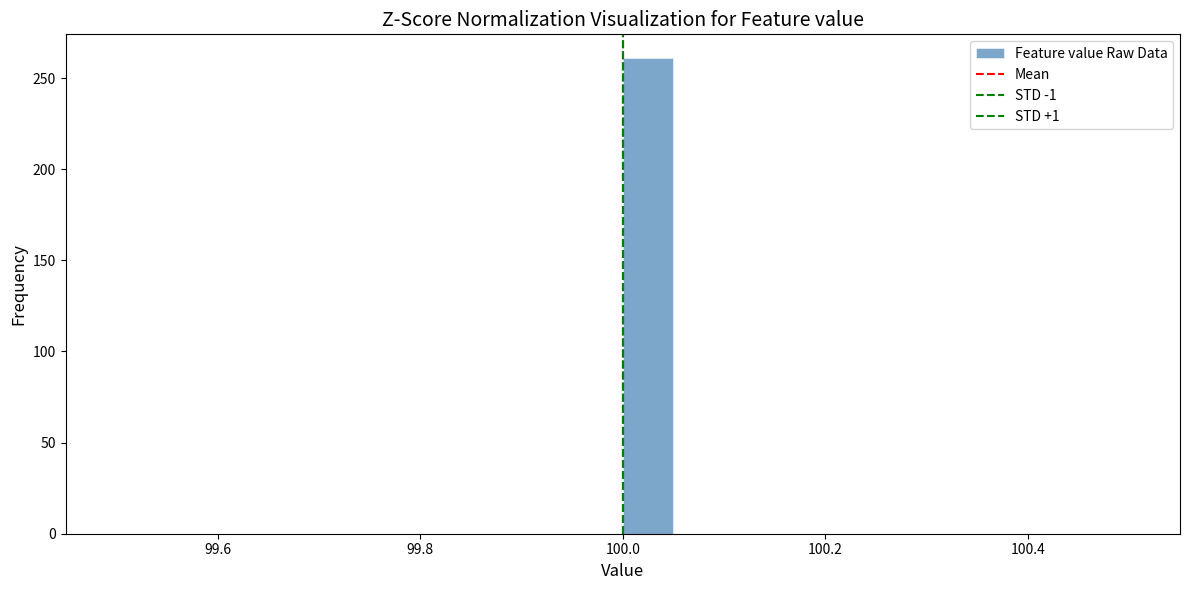

Read against the x-axis, roughly where is the centre of the tallest bar?

100.02